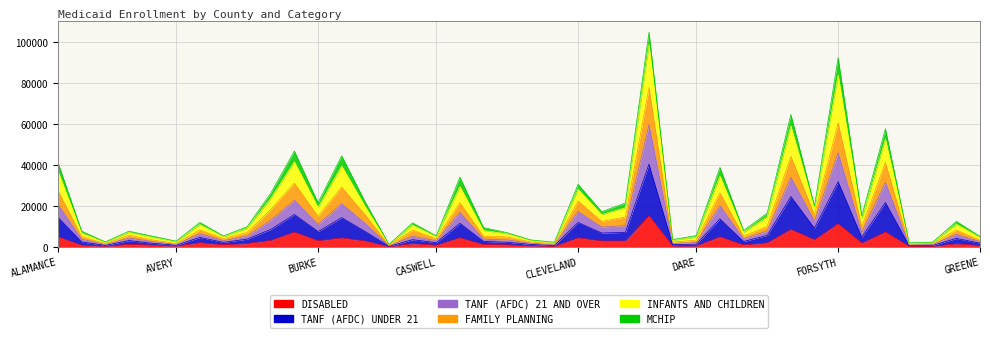

At which label does INFANTS AND CHILDREN reach its minimum?

CAMDEN